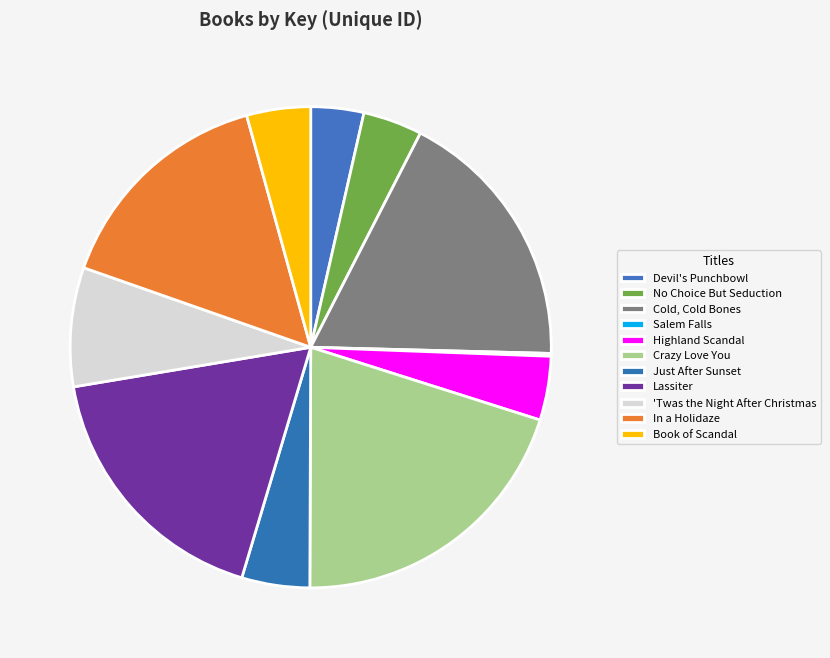

To the nearest percent, what is the difference between the largest and smallest slice percentages?

20%